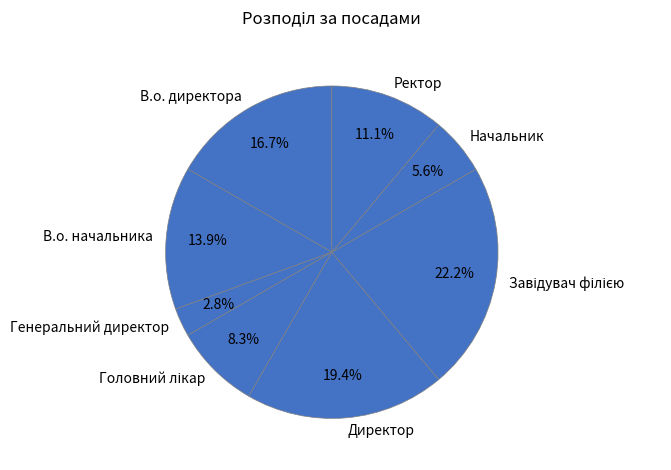

What percentage is the Ректор slice, to the nearest percent?

11%